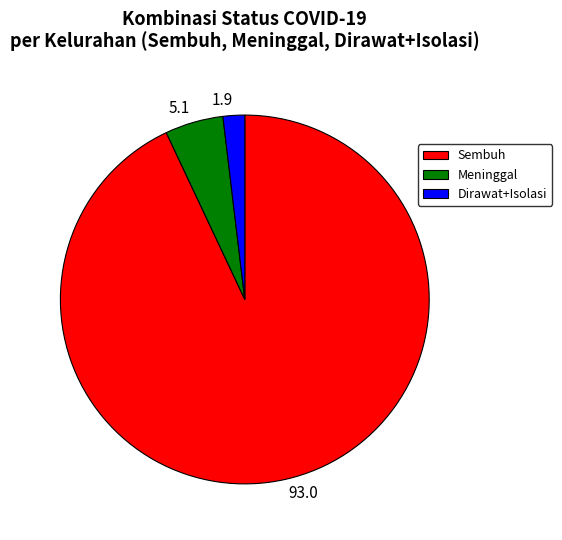

Is it true that 93.0 is 93% of the pie?

True